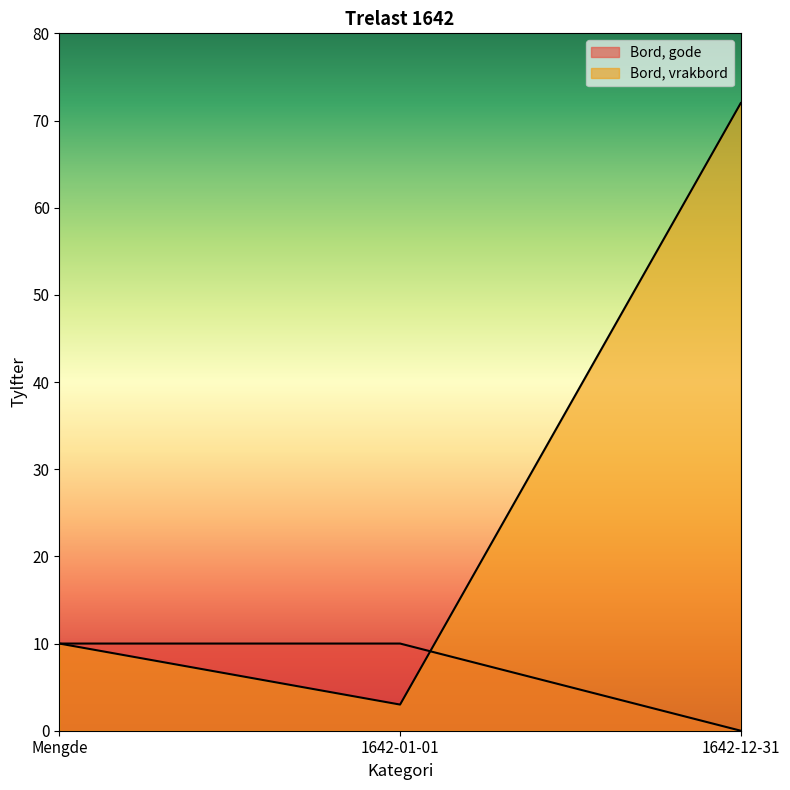

True or false: Bord, gode has a value of 0 at 1642-12-31.

True